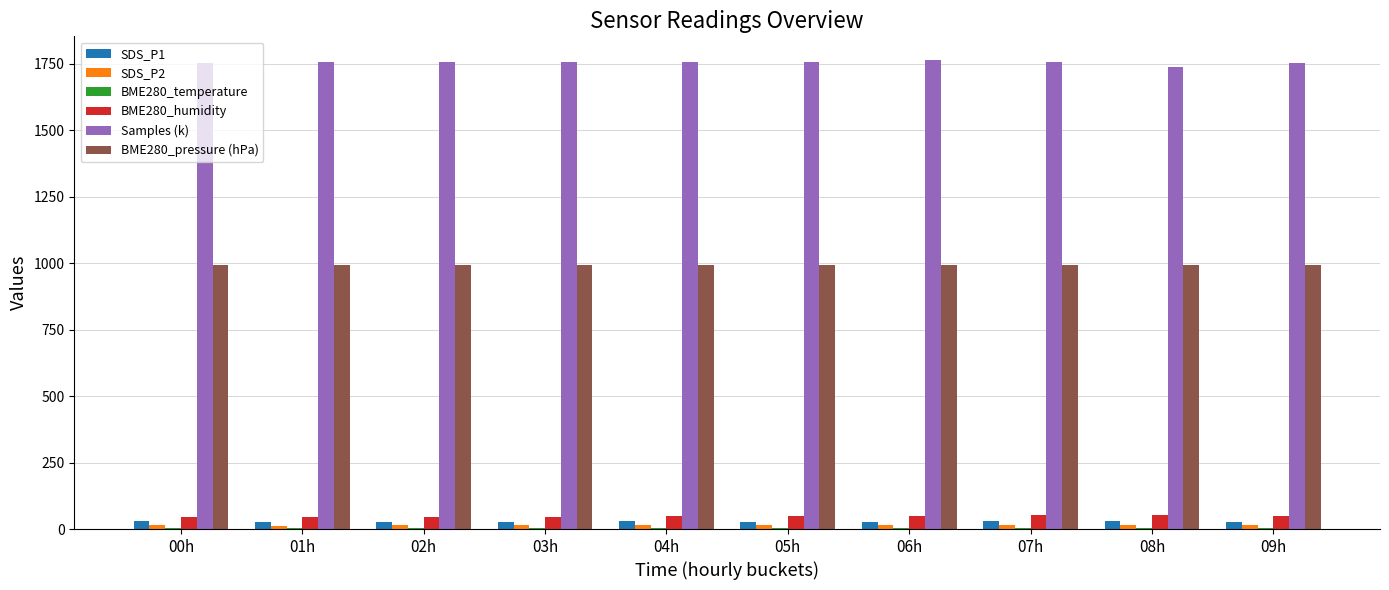

What is the sum of all BME280_humidity values?

488.8